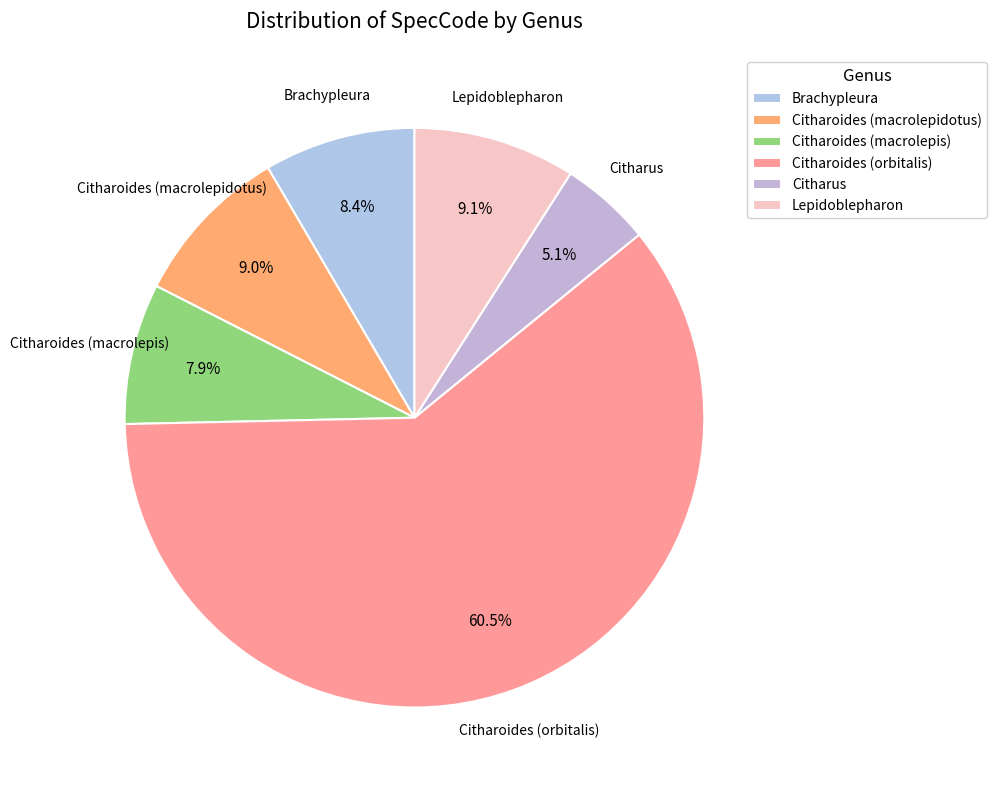

True or false: Brachypleura accounts for 2% of the total.

False